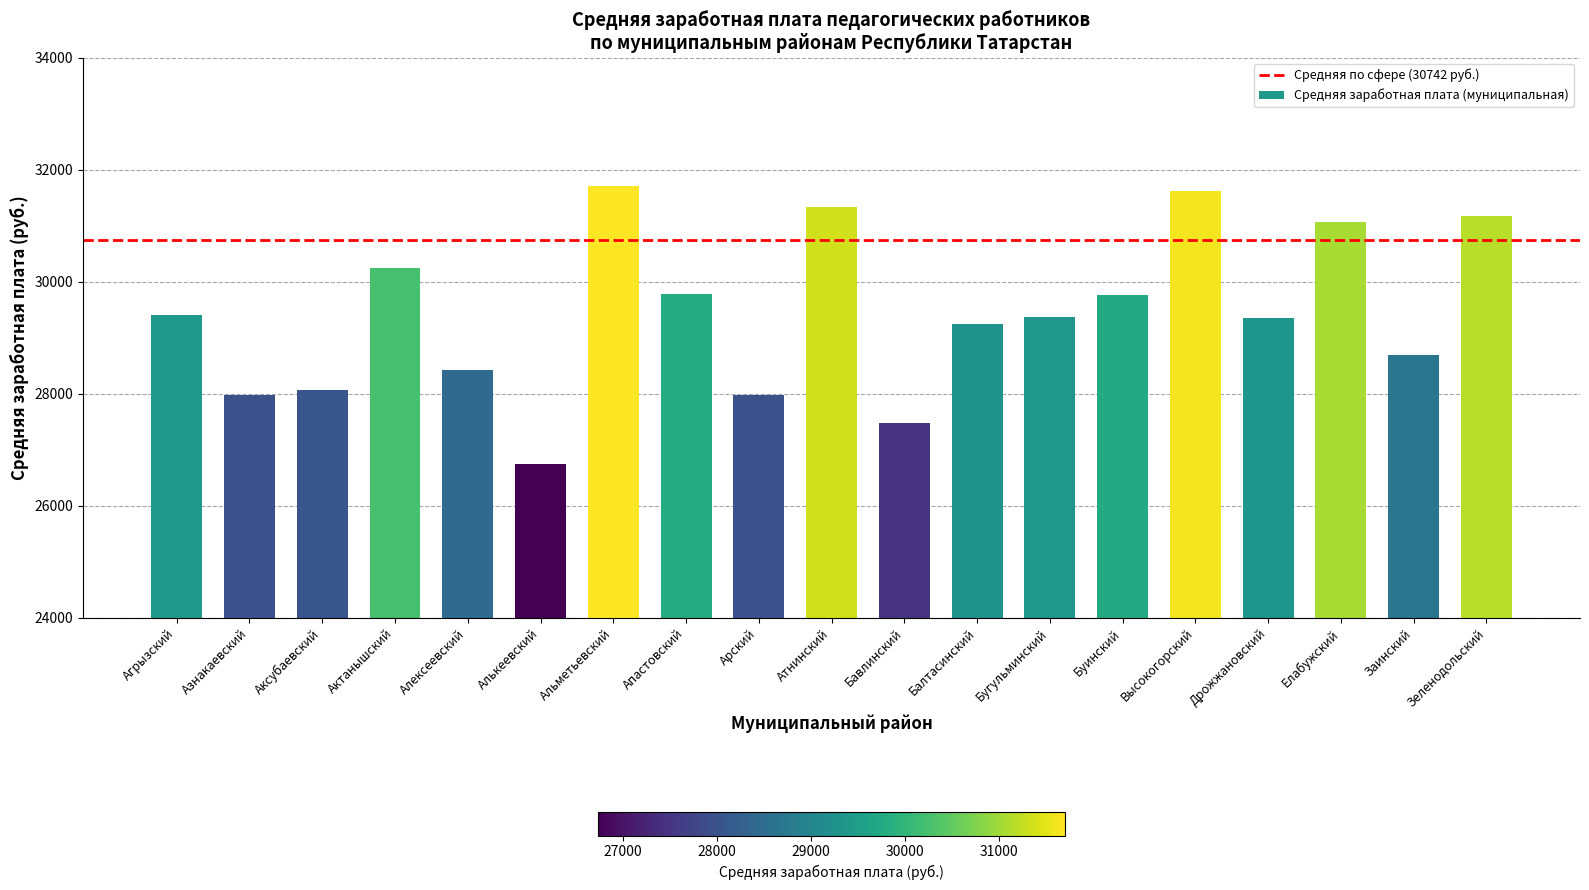

Which label corresponds to the smallest value in the chart?

Алькеевский